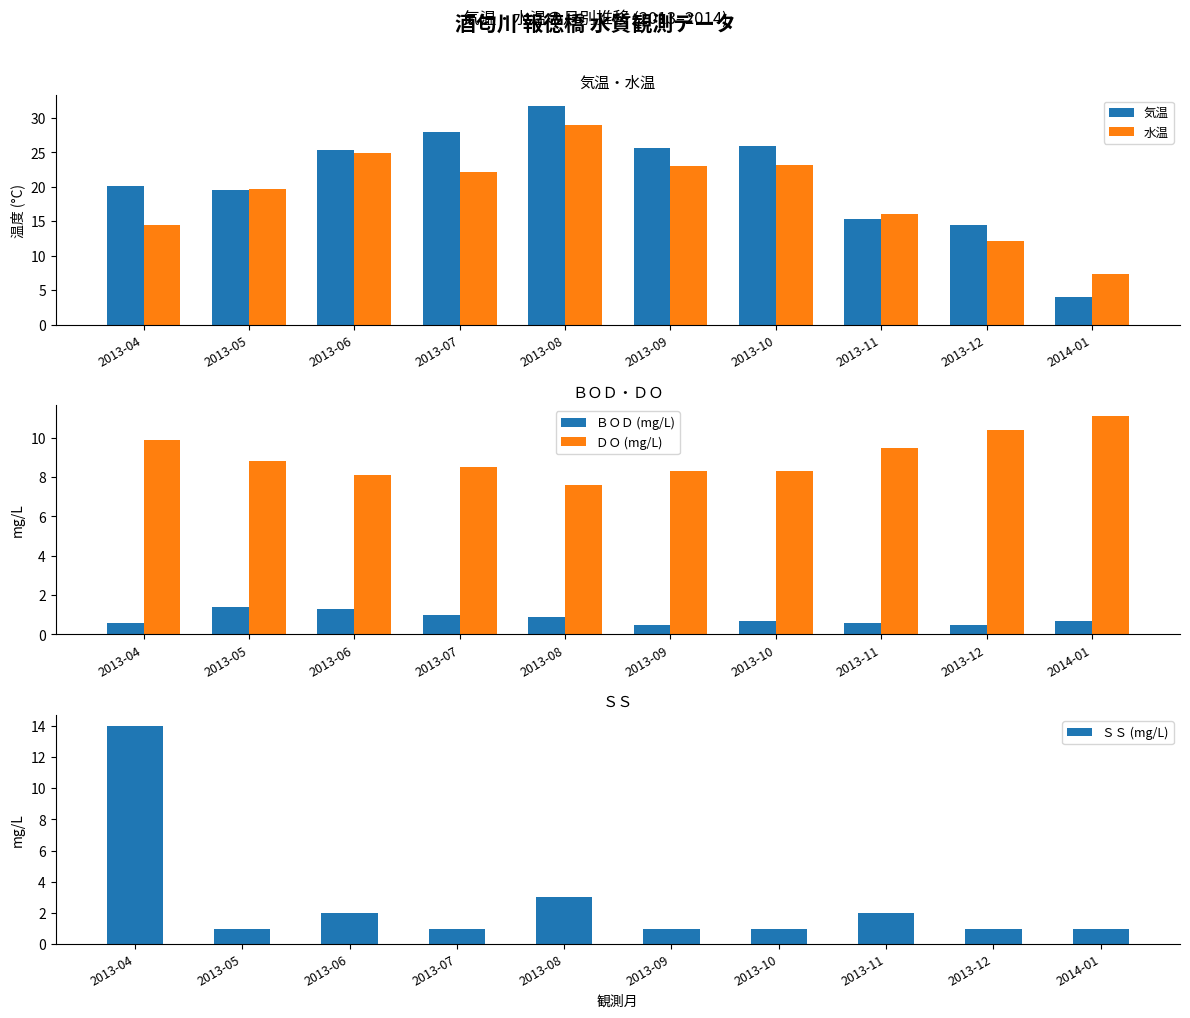

Reading right to left, extract all data points from this chart.

気温: 2014-01=4.0	2013-12=14.4	2013-11=15.3	2013-10=25.9	2013-09=25.7	2013-08=31.7	2013-07=28.0	2013-06=25.3	2013-05=19.5	2013-04=20.1
水温: 2014-01=7.4	2013-12=12.2	2013-11=16.0	2013-10=23.2	2013-09=23.0	2013-08=29.0	2013-07=22.2	2013-06=24.9	2013-05=19.7	2013-04=14.4
ＢＯＤ (mg/L): 2014-01=0.7	2013-12=0.5	2013-11=0.6	2013-10=0.7	2013-09=0.5	2013-08=0.9	2013-07=1.0	2013-06=1.3	2013-05=1.4	2013-04=0.6
ＤＯ (mg/L): 2014-01=11.1	2013-12=10.4	2013-11=9.5	2013-10=8.3	2013-09=8.3	2013-08=7.6	2013-07=8.5	2013-06=8.1	2013-05=8.8	2013-04=9.9
ＳＳ (mg/L): 2014-01=1.0	2013-12=1.0	2013-11=2.0	2013-10=1.0	2013-09=1.0	2013-08=3.0	2013-07=1.0	2013-06=2.0	2013-05=1.0	2013-04=14.0